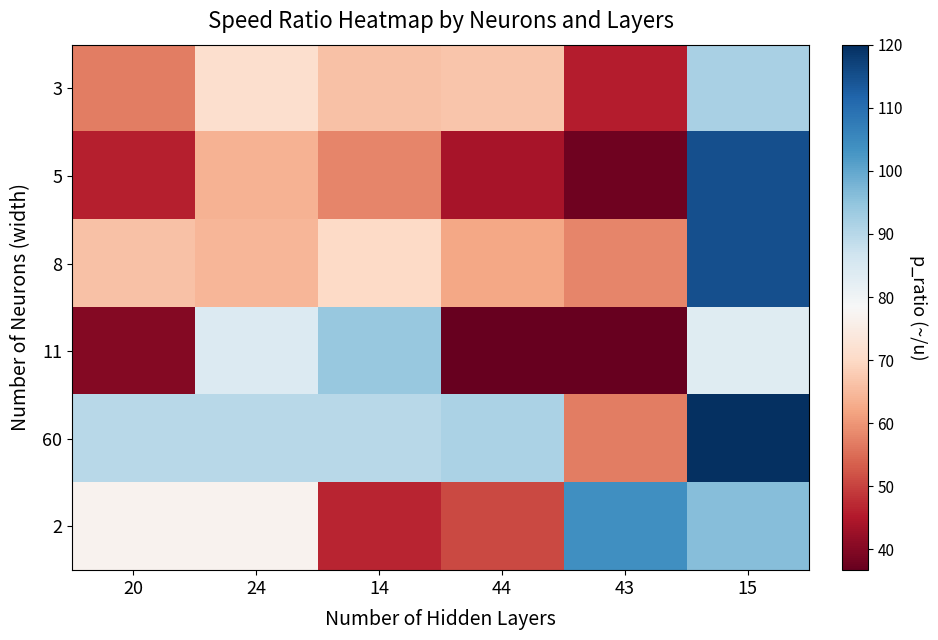

Which has a higher value, 14 or 15?

15